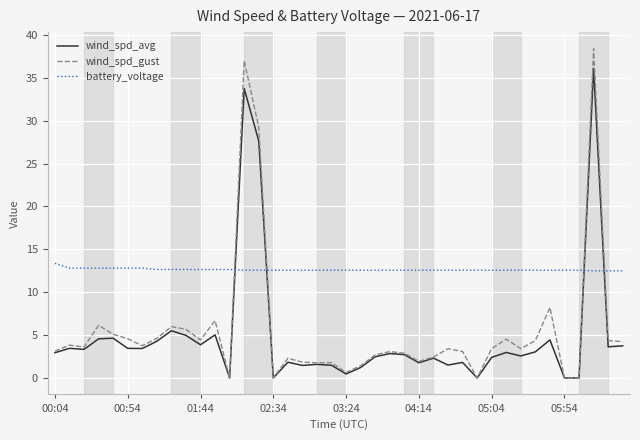

Which series has the largest total across all categories?

battery_voltage